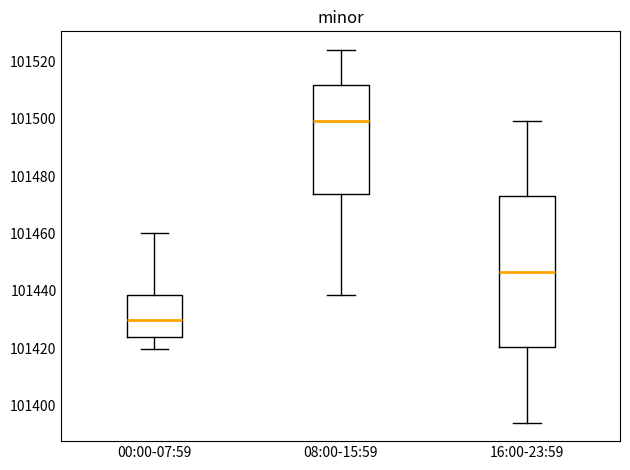

Reading left to right, transcribe this box plot: for each box, give where its median line is, the range the box spans, and where its two whiskers end, as read against the y-axis. The values are not printed on the chart, so give them approximately, as read against the axis.

00:00-07:59: median 101430, box 101424 to 101438, whiskers 101420 to 101460
08:00-15:59: median 101500, box 101474 to 101512, whiskers 101438 to 101524
16:00-23:59: median 101446, box 101420 to 101472, whiskers 101394 to 101500